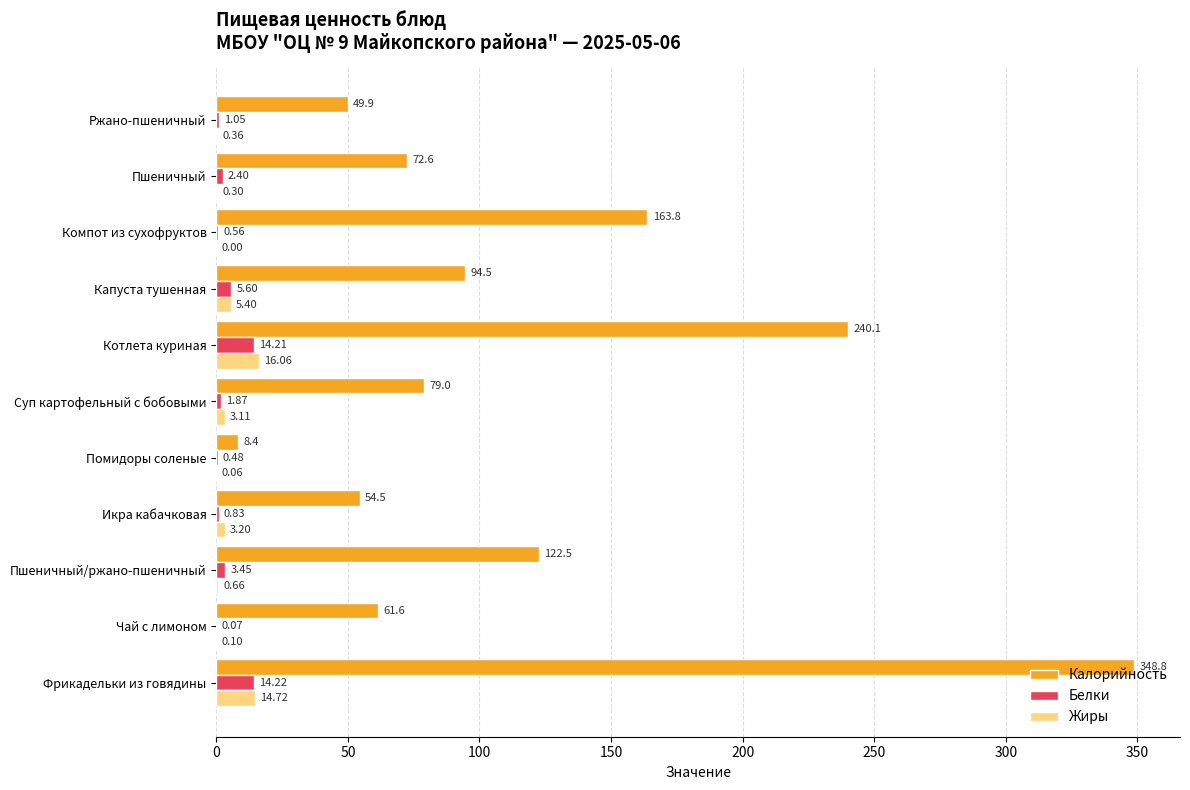

Is the value of Жиры at Чай с лимоном greater than the value of Белки at Ржано-пшеничный?

No